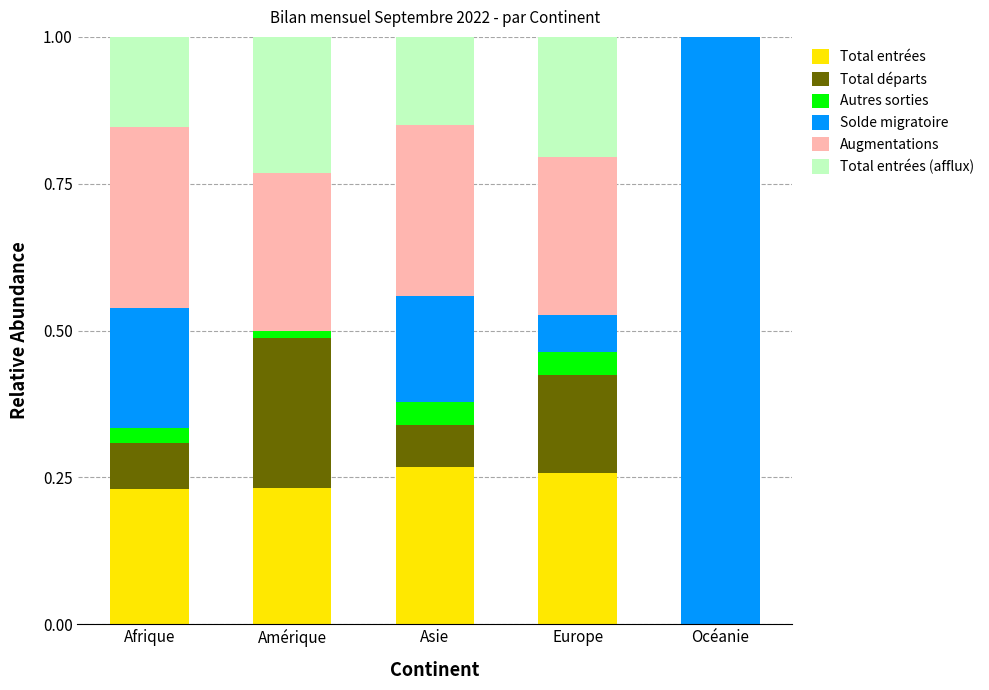

Which series has the largest range (max minus min)?

Solde migratoire